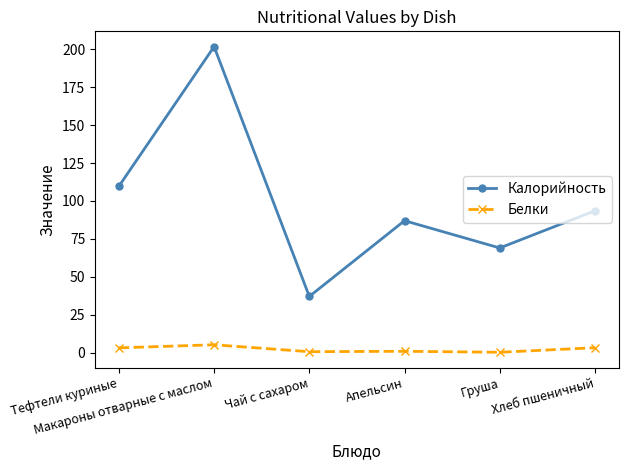

What is the label of the 1st point from the right?

Хлеб пшеничный